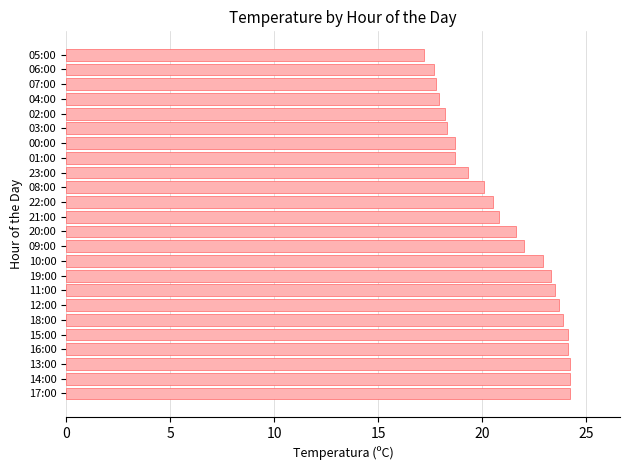

How many values exceed 21?

12